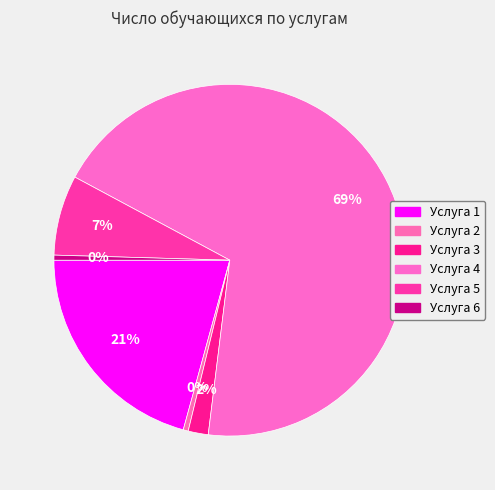

Do Услуга 5 and Услуга 3 together represent more than half of the pie?

No